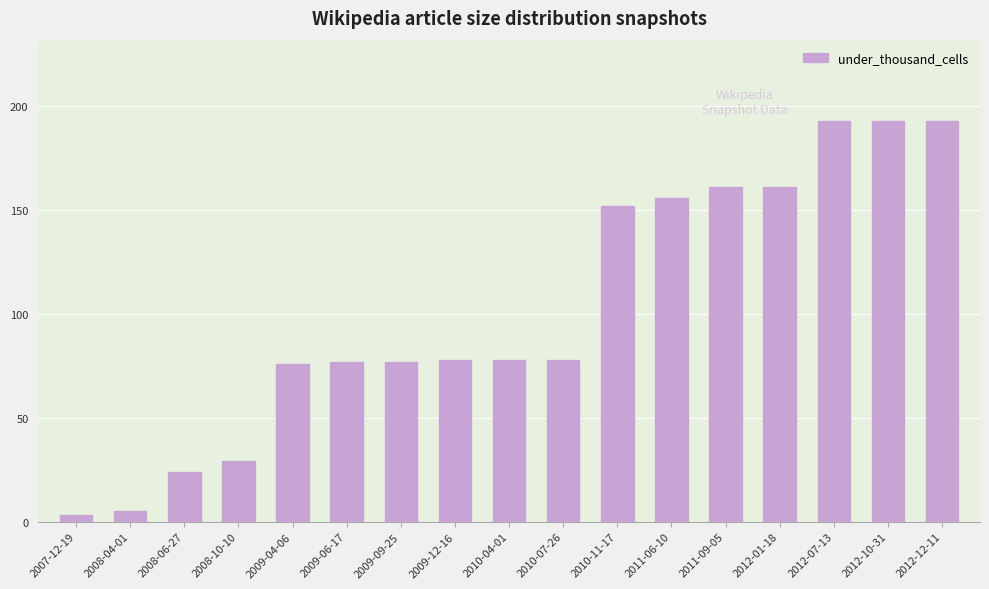

What is the sum of all values?

1734